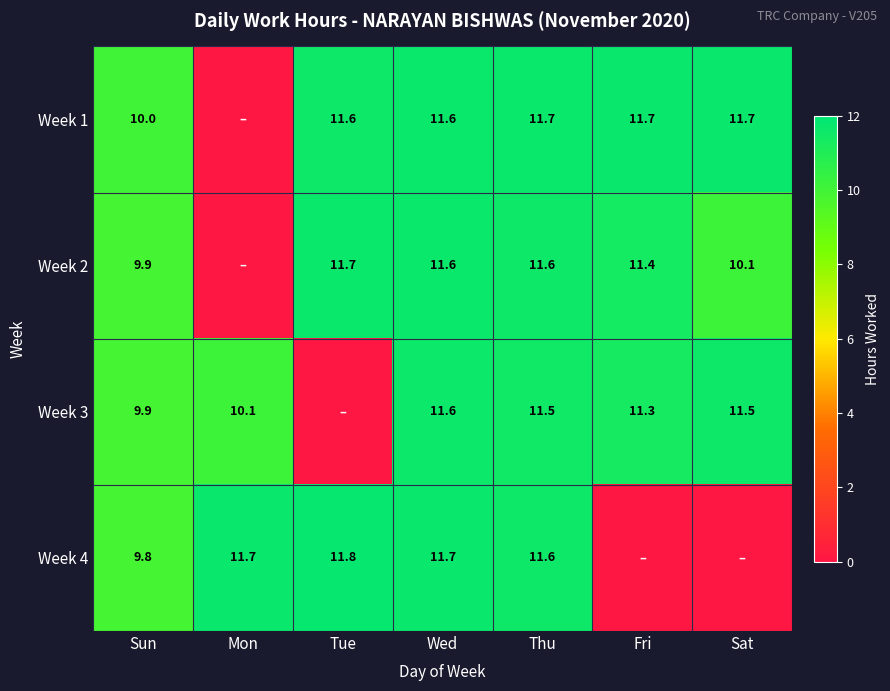

What is the sum of the Week 2 values at Thu and Sun?

21.5